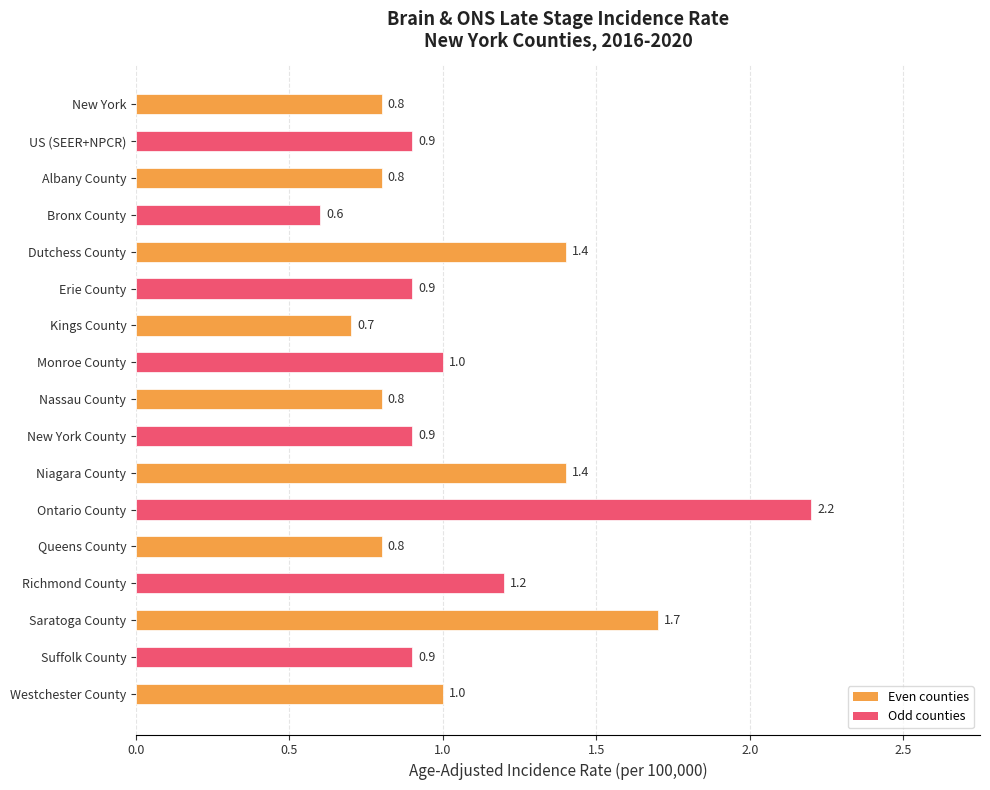

How many bars are there in total?

17